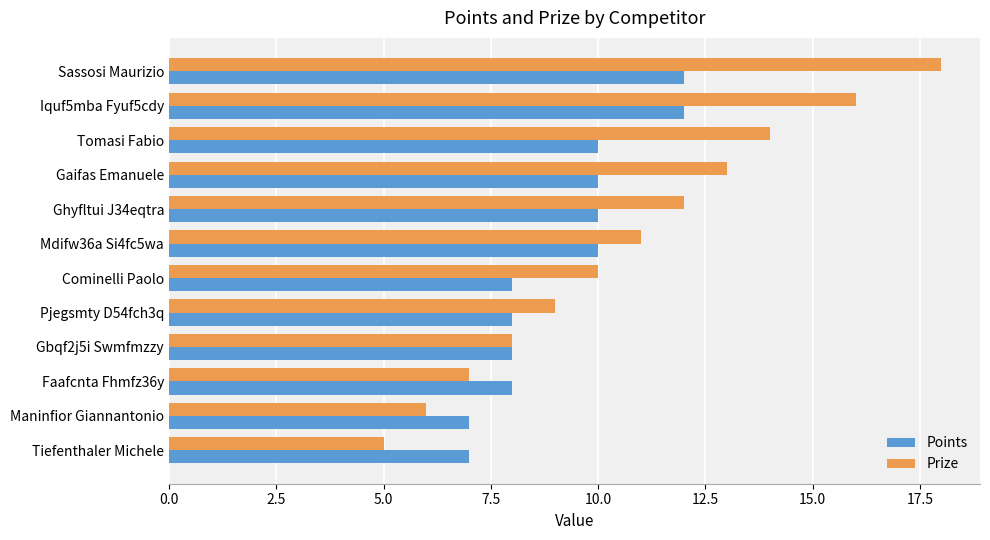

Which series has the widest spread of values?

Prize